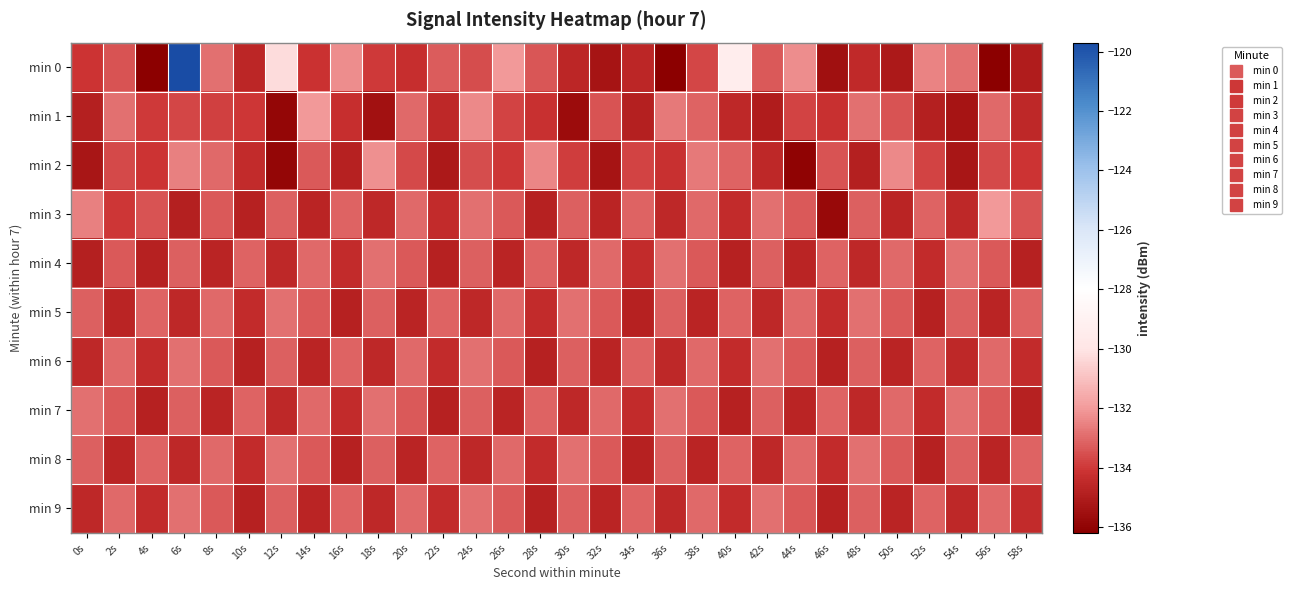

Which series has the largest range (max minus min)?

min 0